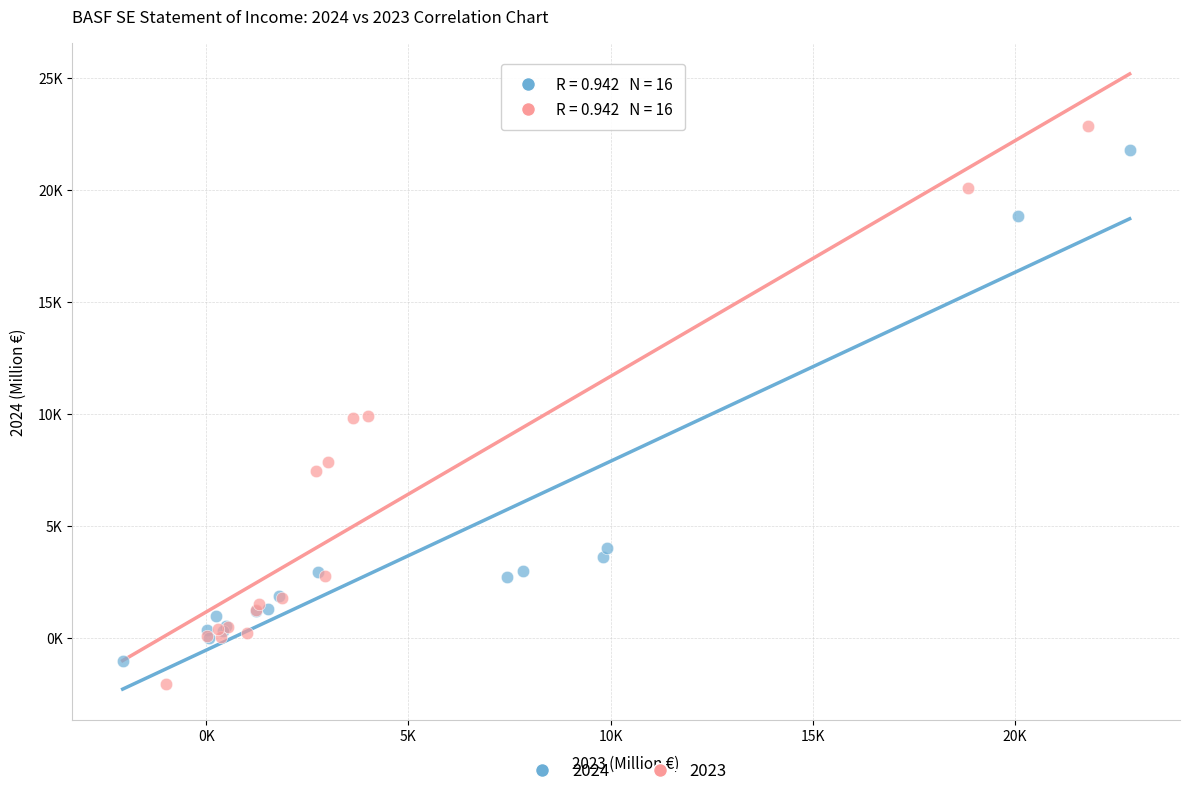

What are all the series names shown in the legend?

2024, 2023